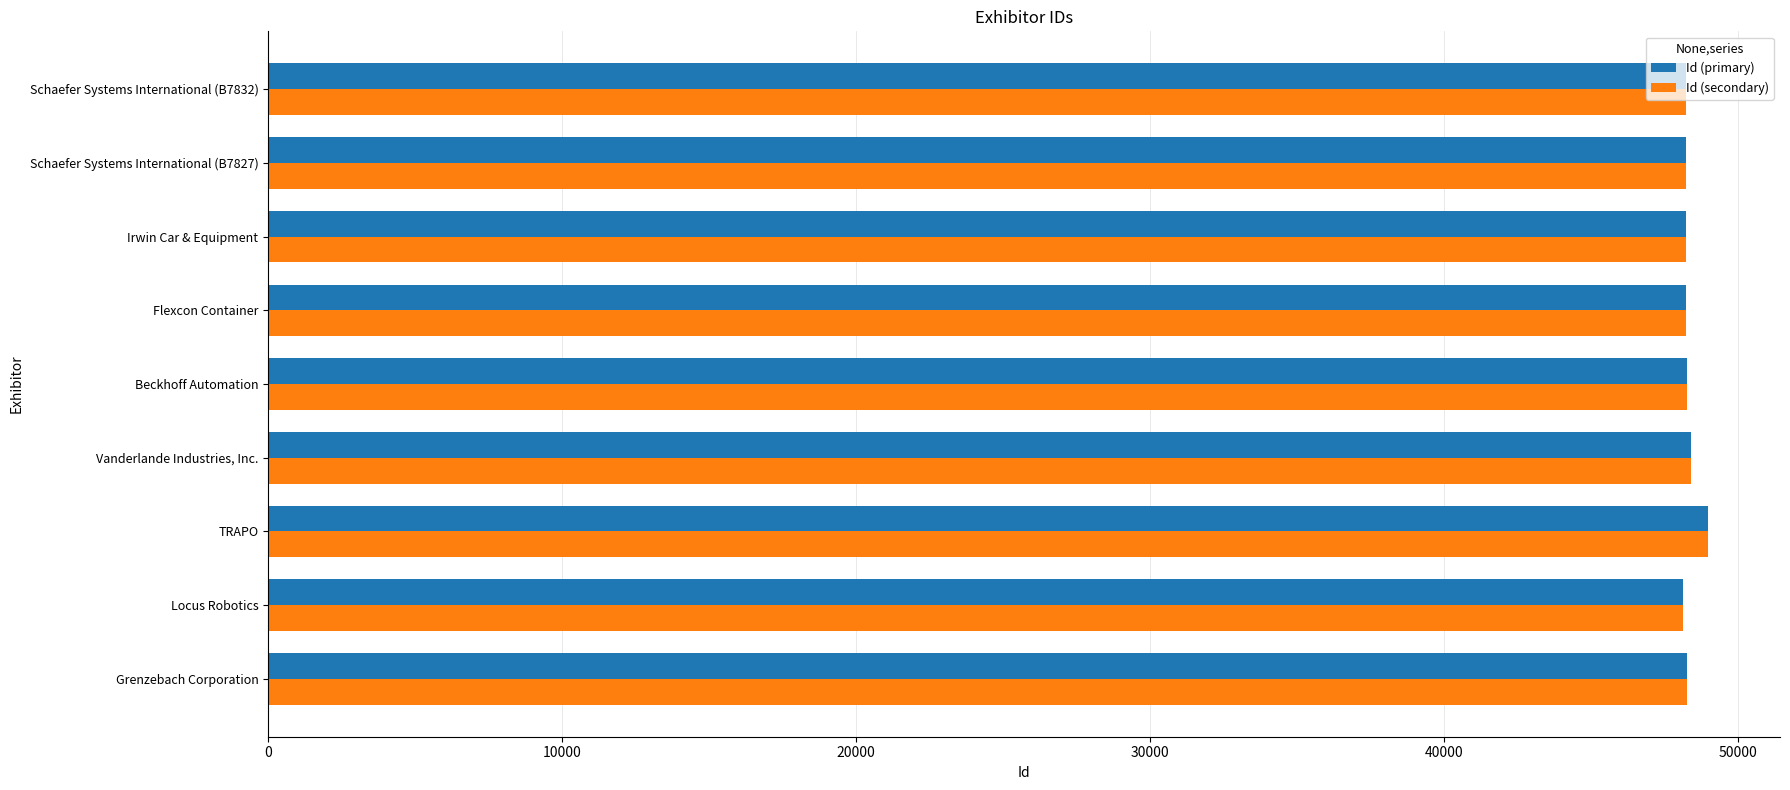

What is the lowest value of the Id (secondary) series?

48105